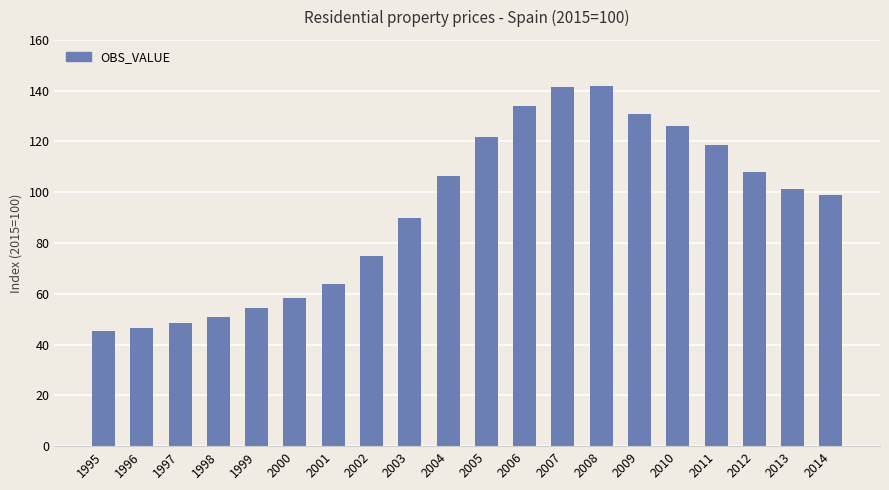

Between 2002 and 1996, which is larger?

2002